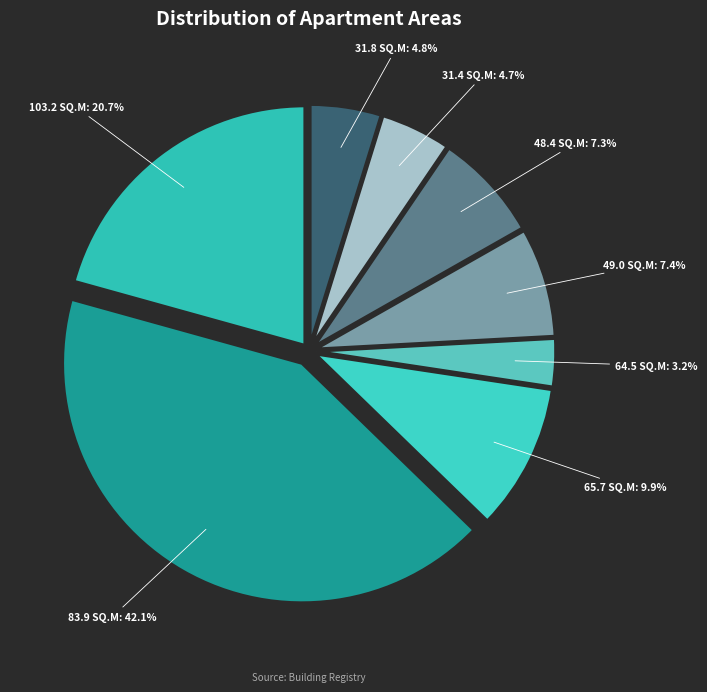

To the nearest percent, what is the difference between the largest and smallest slice percentages?

39%